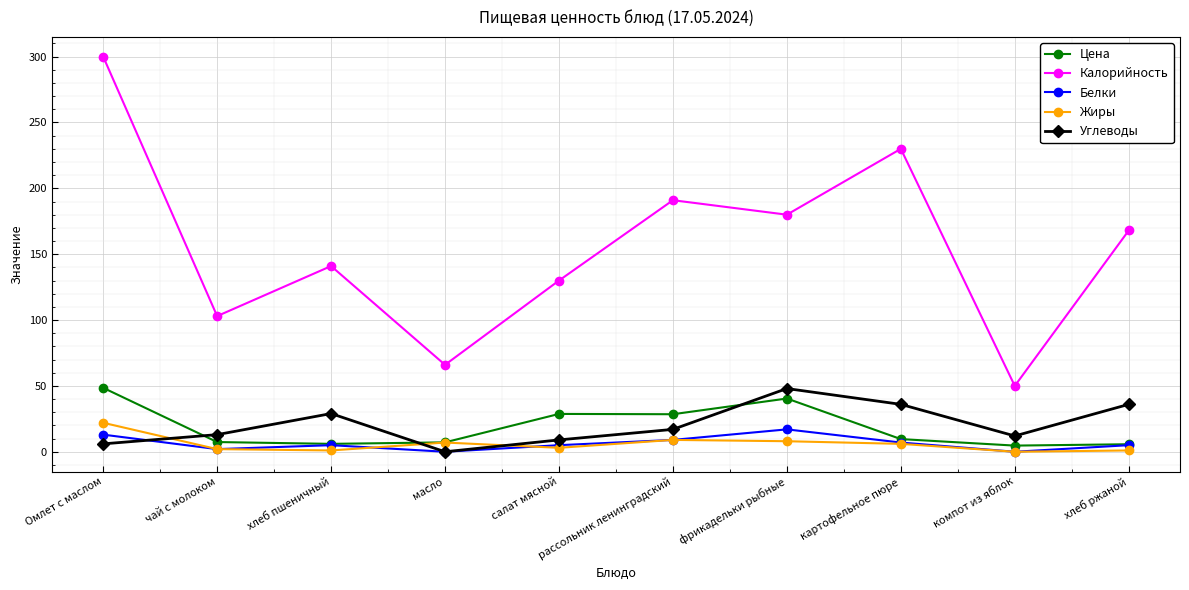

What is the spread (max minus min) of values at фрикадельки рыбные?

172.0